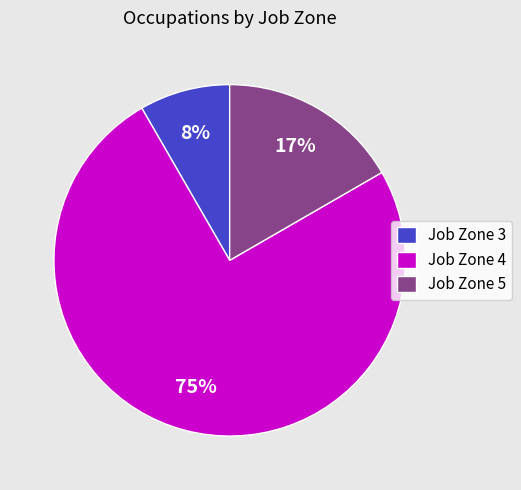

Is the sum of Job Zone 4 and Job Zone 3 greater than half?

Yes